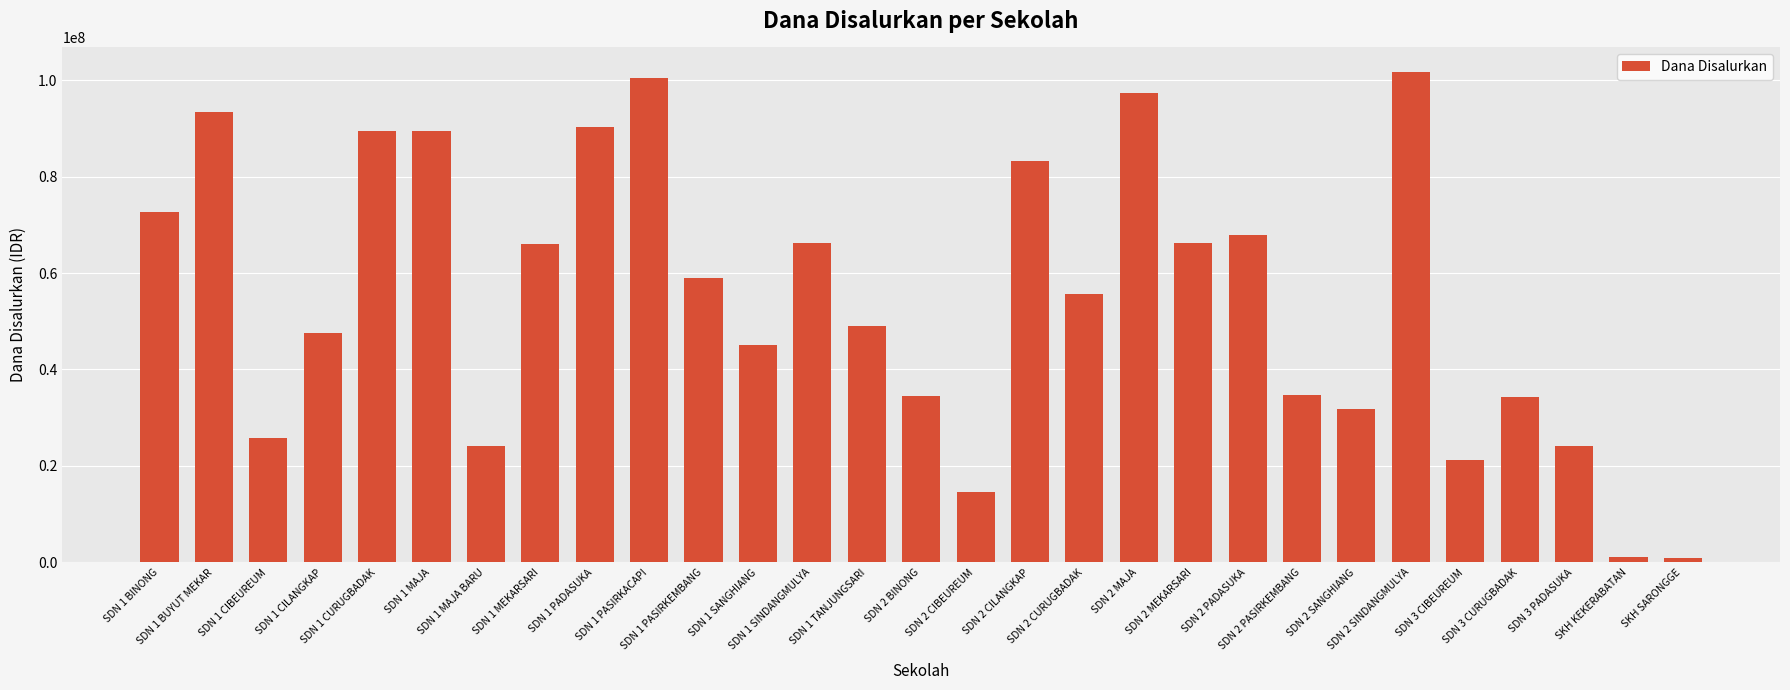

At which label does the data first exceed 55575000?

SDN 1 BINONG